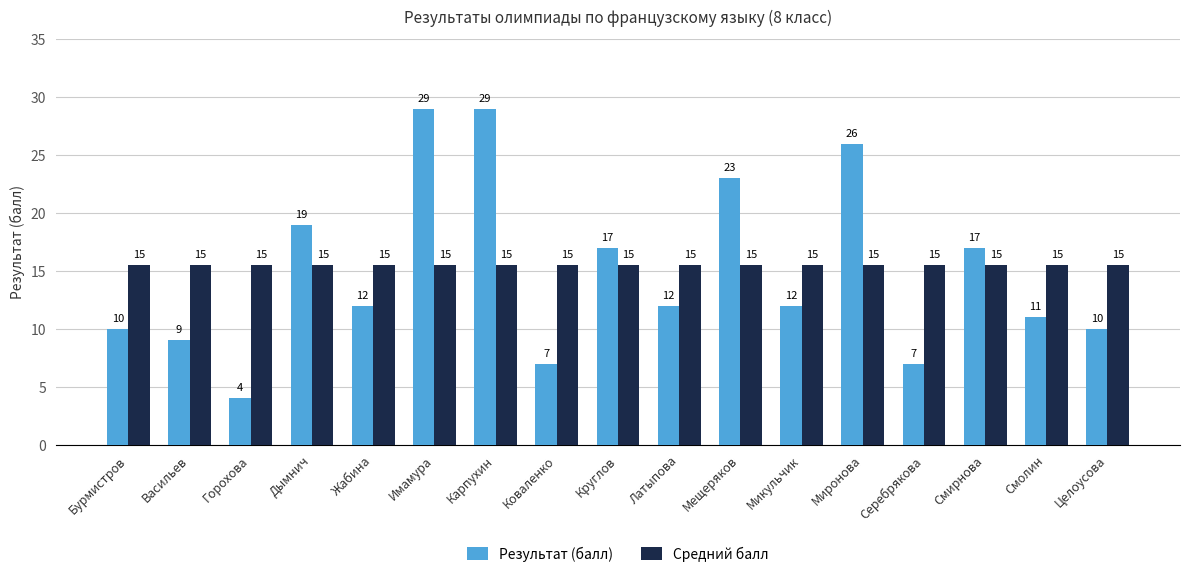

What is the lowest value of the Результат (балл) series?

4.0